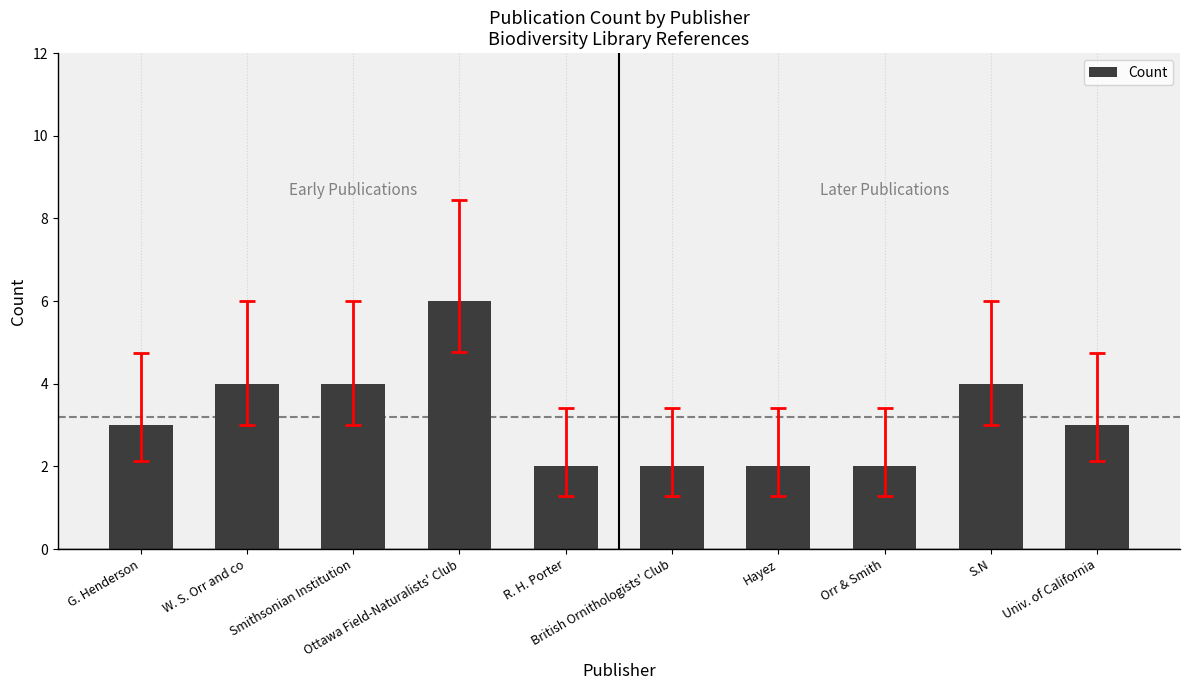

What is the label of the 10th bar from the left?

Univ. of California